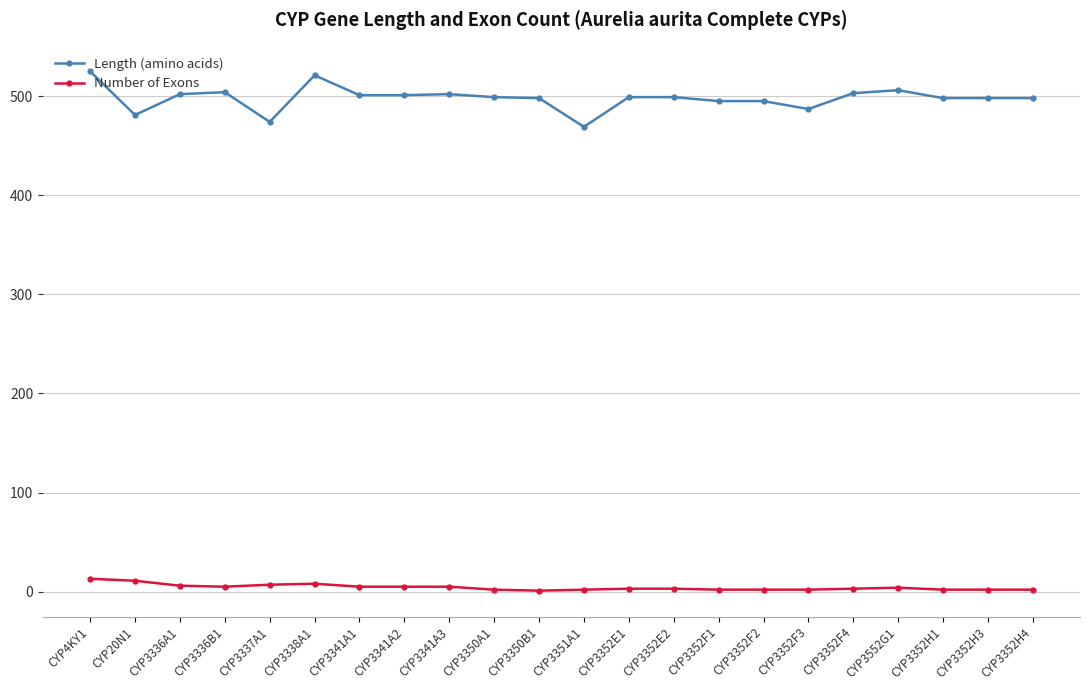

True or false: Length (amino acids) and Number of Exons cross at least once.

False